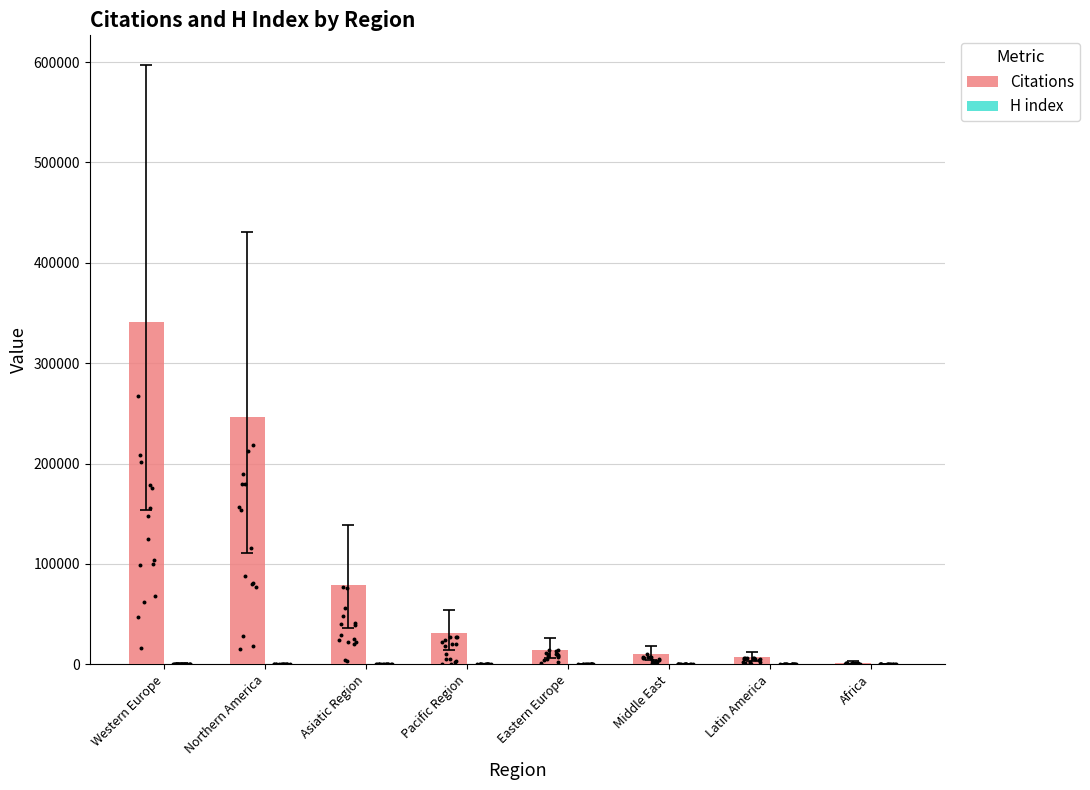

At how many categories does at least one series exceed 120191?

2